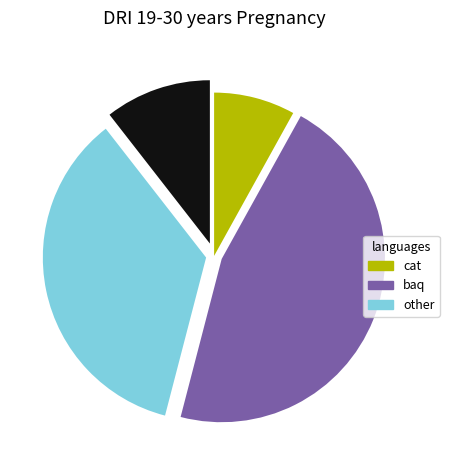

Is there any slice that represents more than half of the pie?

No